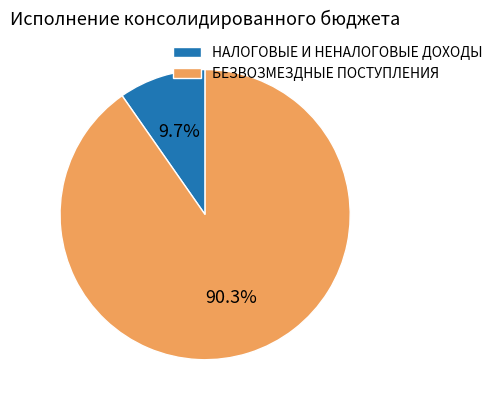

Is it true that БЕЗВОЗМЕЗДНЫЕ ПОСТУПЛЕНИЯ is 99% of the pie?

False